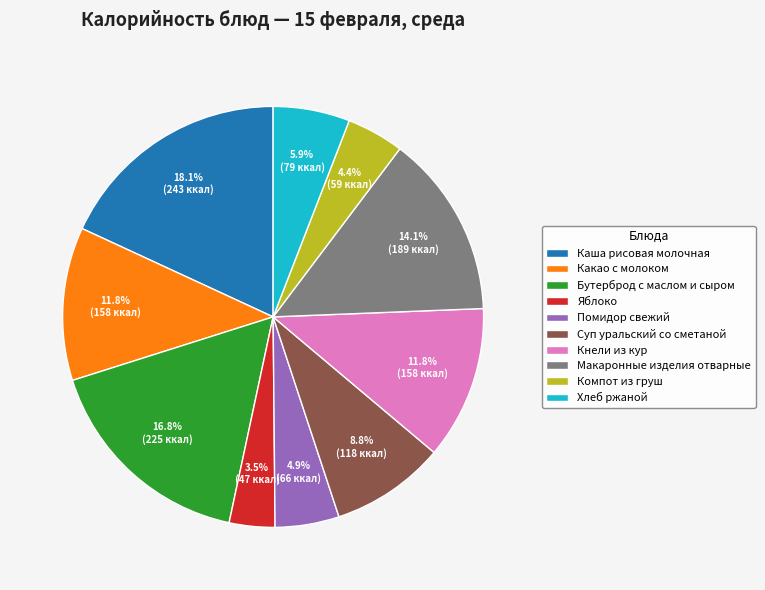

To the nearest percent, what is the combined percentage of Макаронные изделия отварные and Помидор свежий?

19%